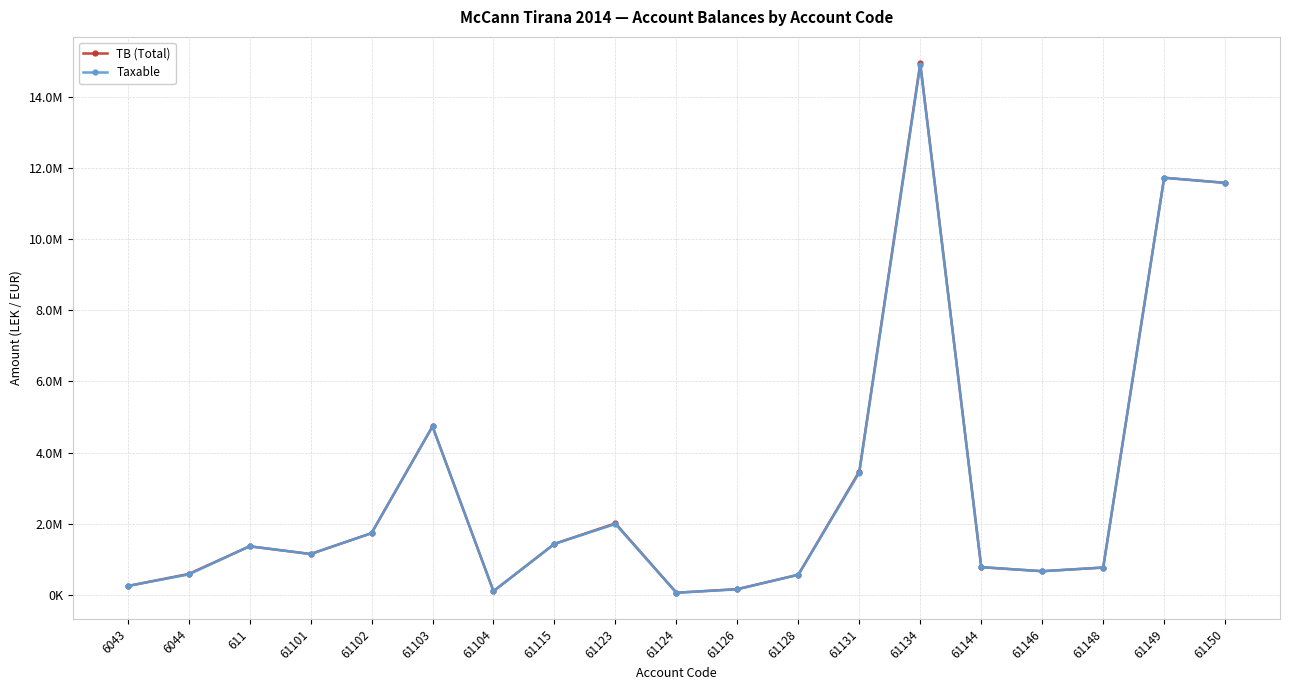

At how many categories does at least one series exceed 10478736?

3